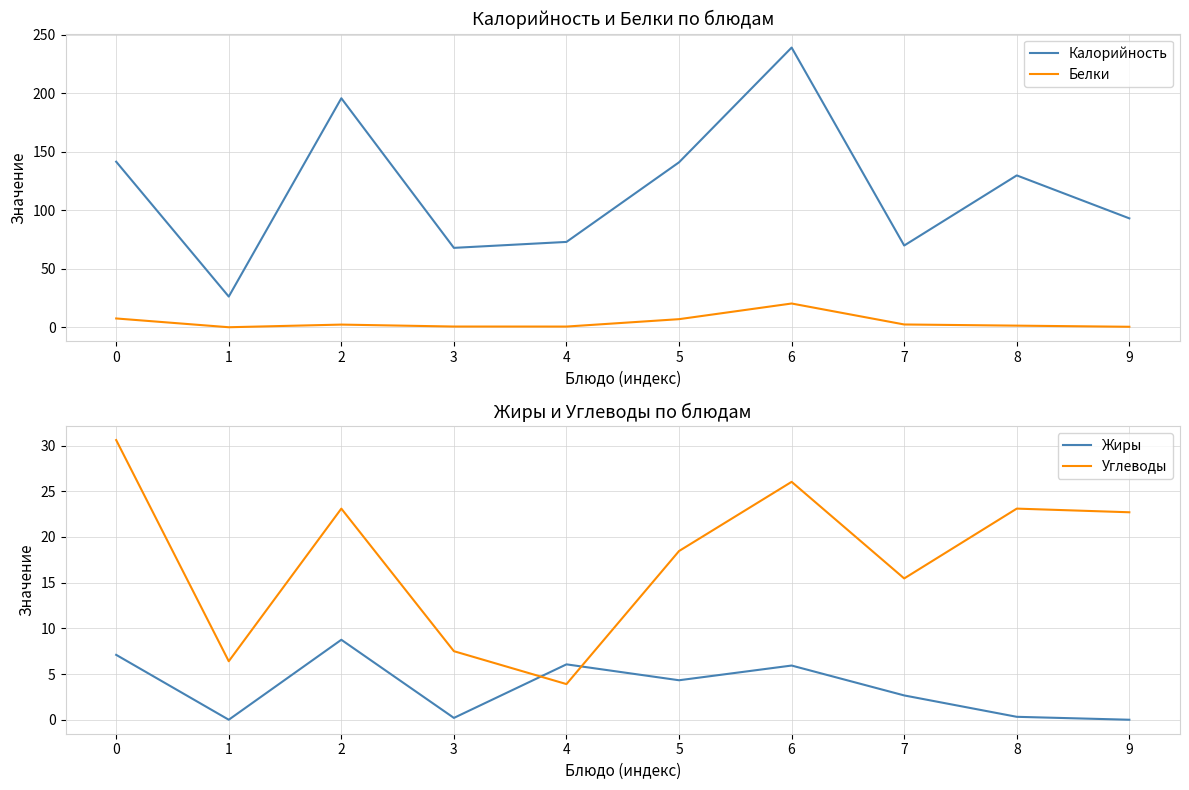

What is the value of the Калорийность point at the 10th from the left?

93.2